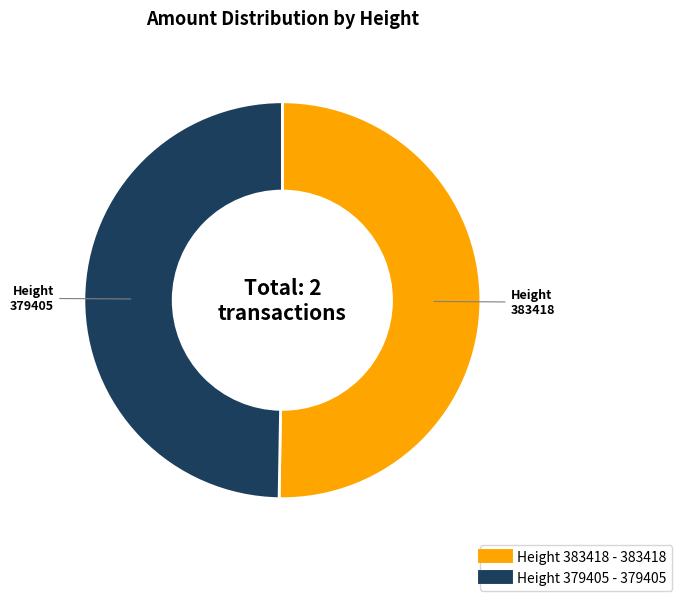

Is there a majority slice in this chart?

Yes